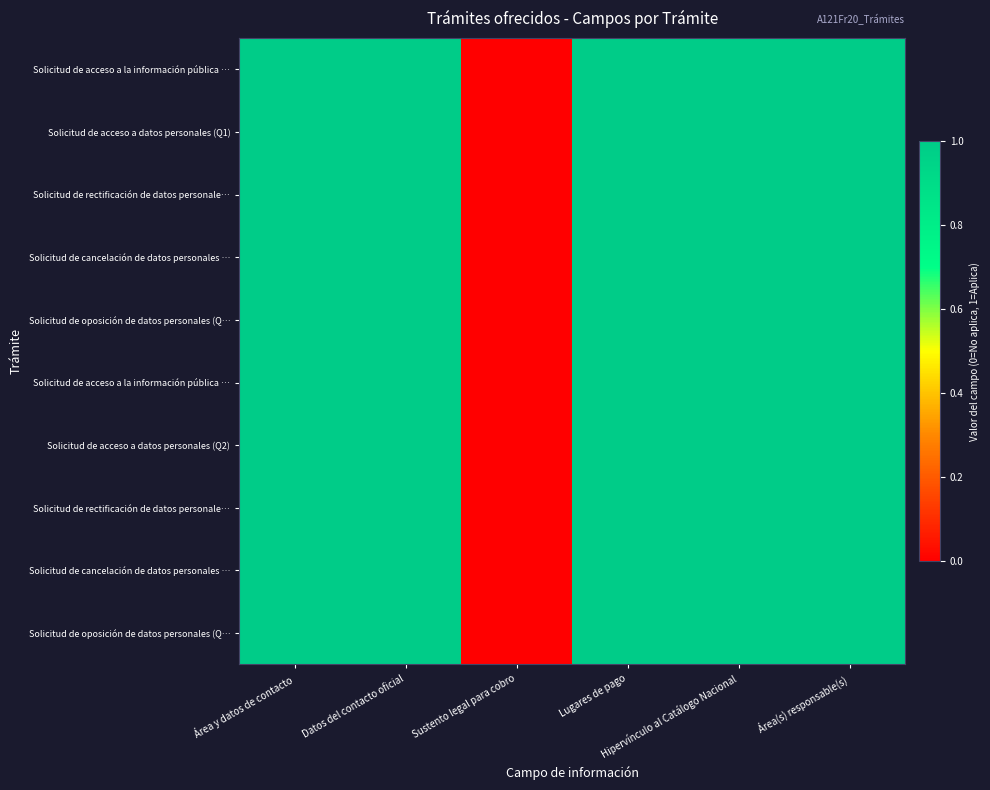

How many series are shown in this chart?

10